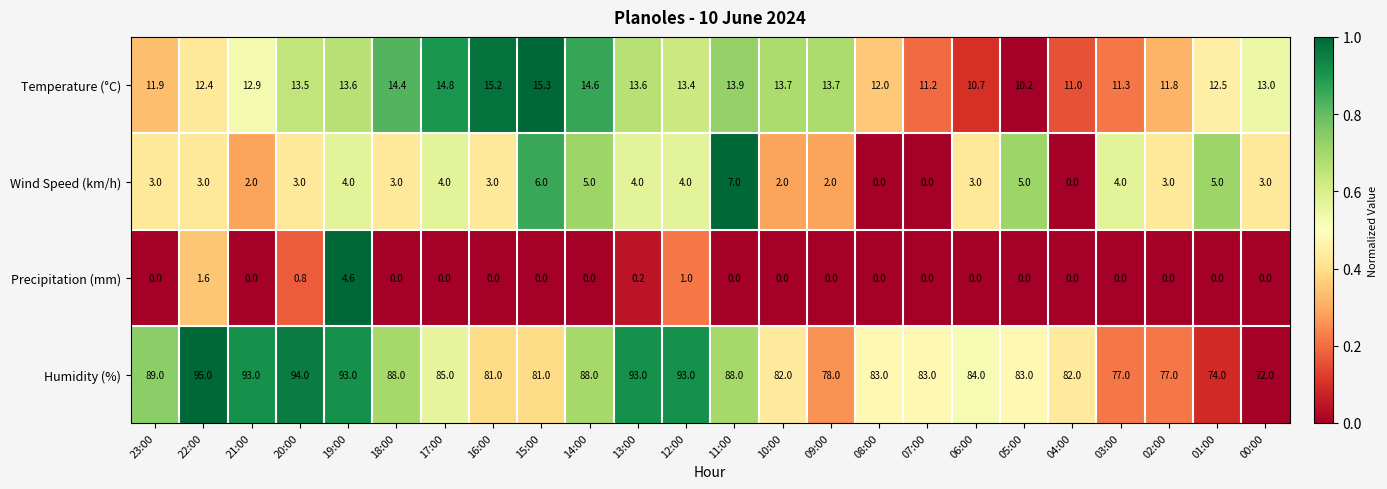

The Humidity (%) series shows 88.0 at 11:00. True or false?

True